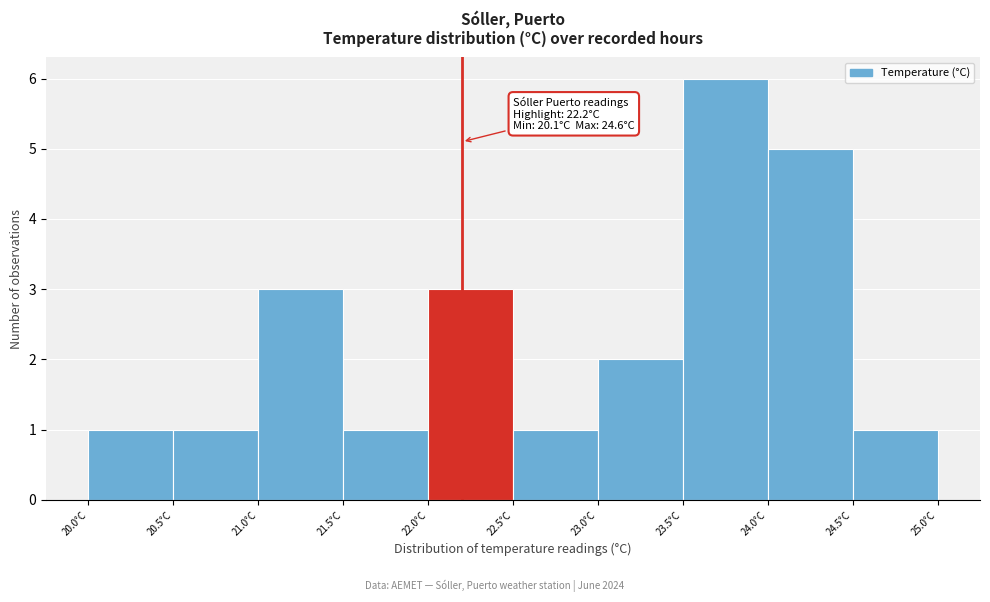

Over which range of the x-axis is the bar tallest?

23.5 to 24.0